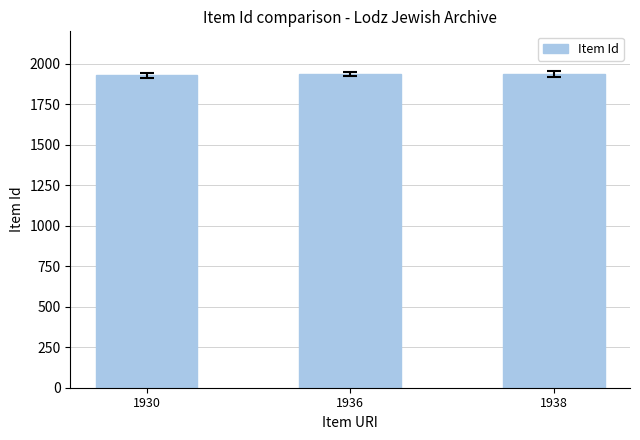

Is it true that the value at 1936 is 1936?

True